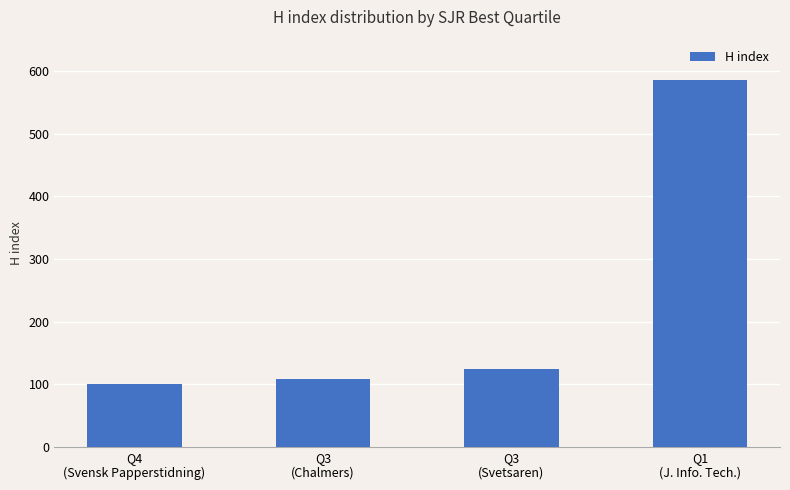

The chart shows a value of 108 at Q3
(Chalmers). True or false?

True